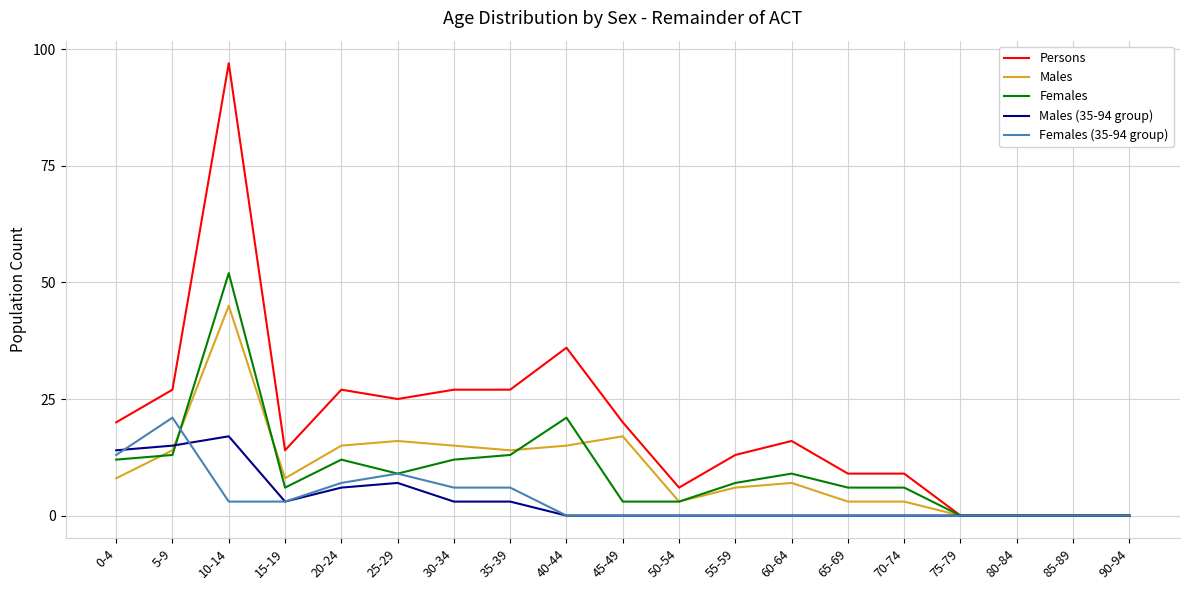

What is the average value of the Females series?

10